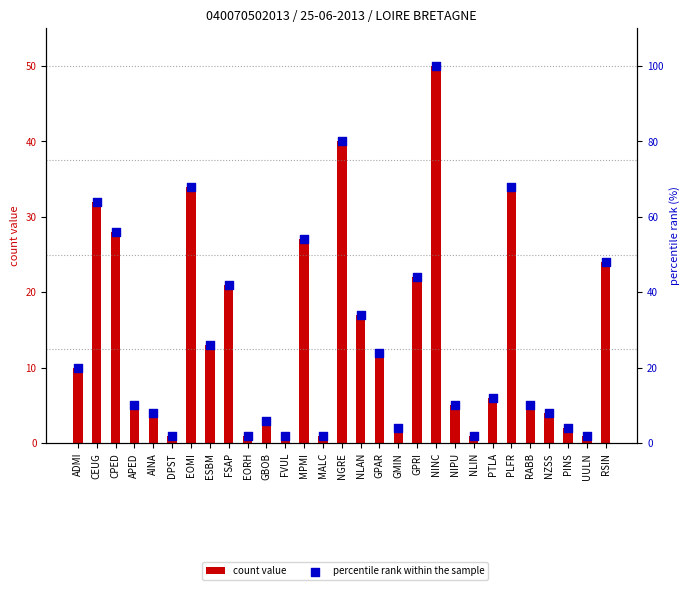

Which series contains the lowest Y value?

count value